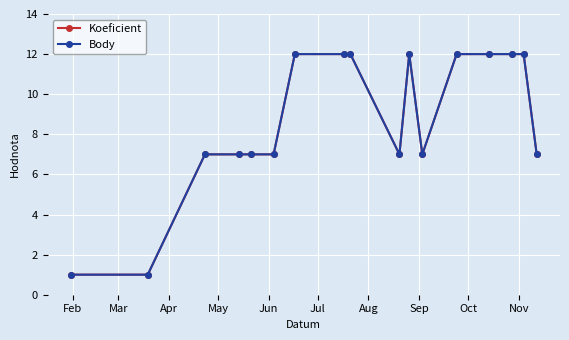

True or false: Koeficient and Body intersect in this chart.

False